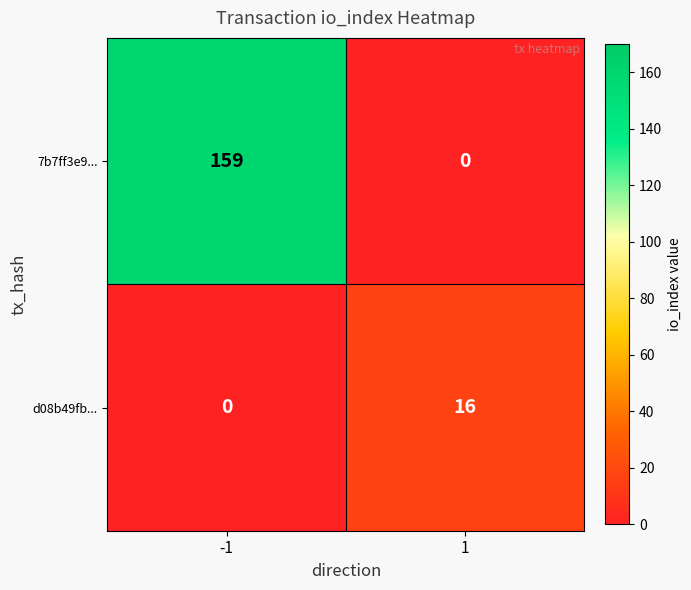

Reading left to right, list all the values displayed in this chart.

7b7ff3e9...: 159	0
d08b49fb...: 0	16